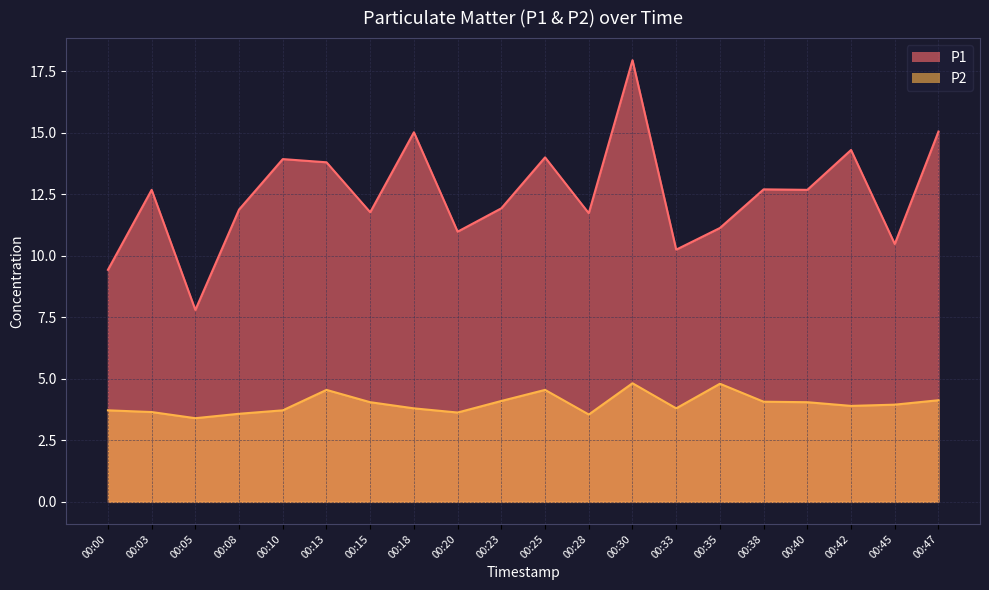

What is the value of the P2 point at the 1st from the left?

3.7